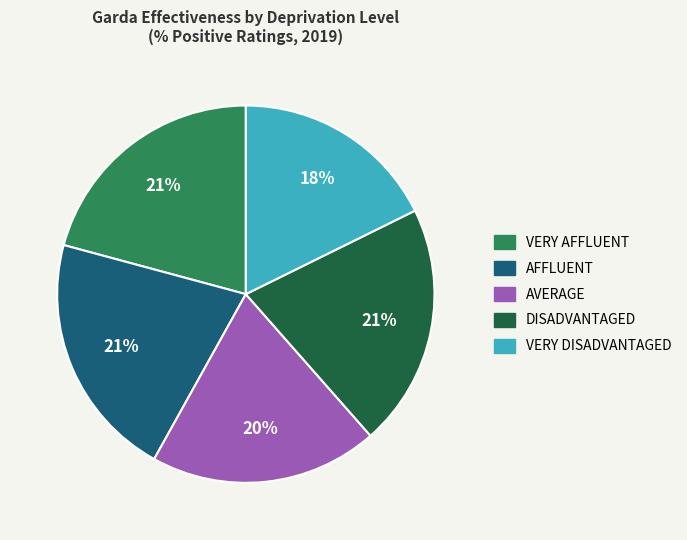

To the nearest percent, what is the difference between the largest and smallest slice percentages?

3%